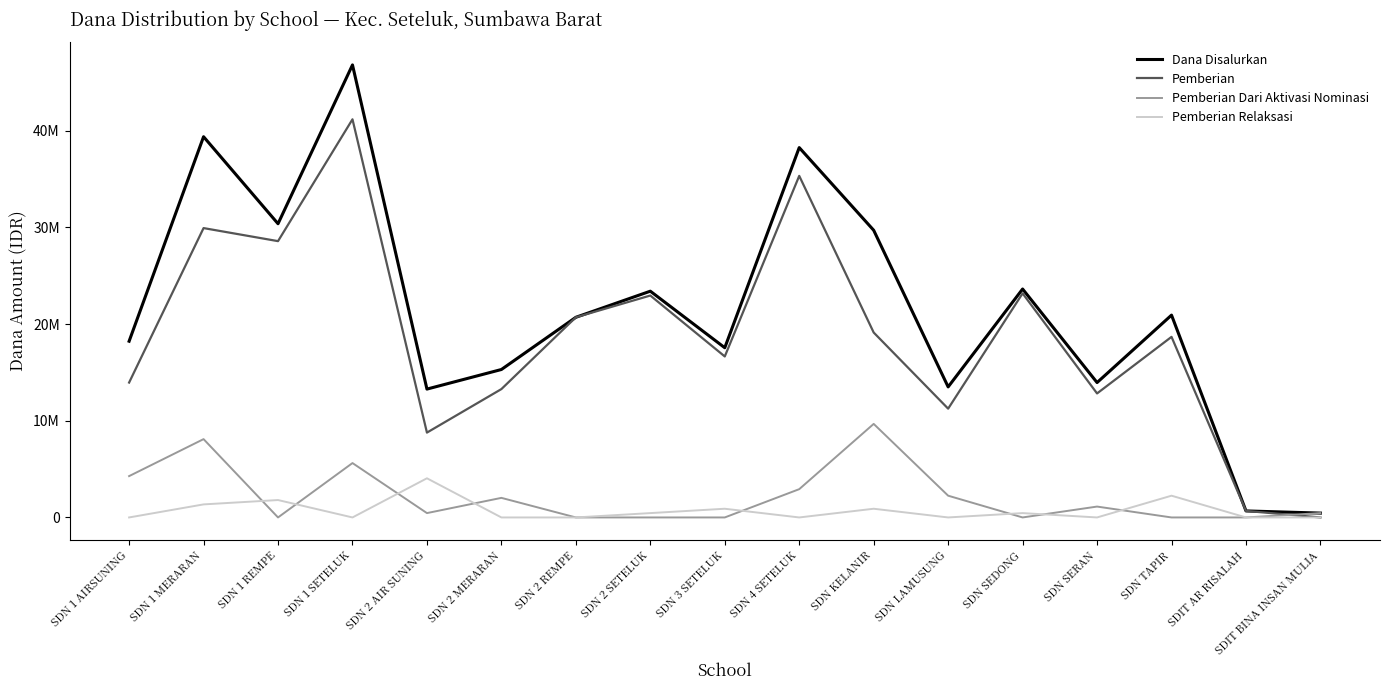

Is this an area chart (filled region under the line)?

No